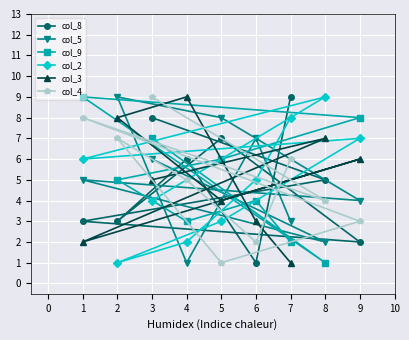

Is it true that col_8 equals 1 at 6?

True